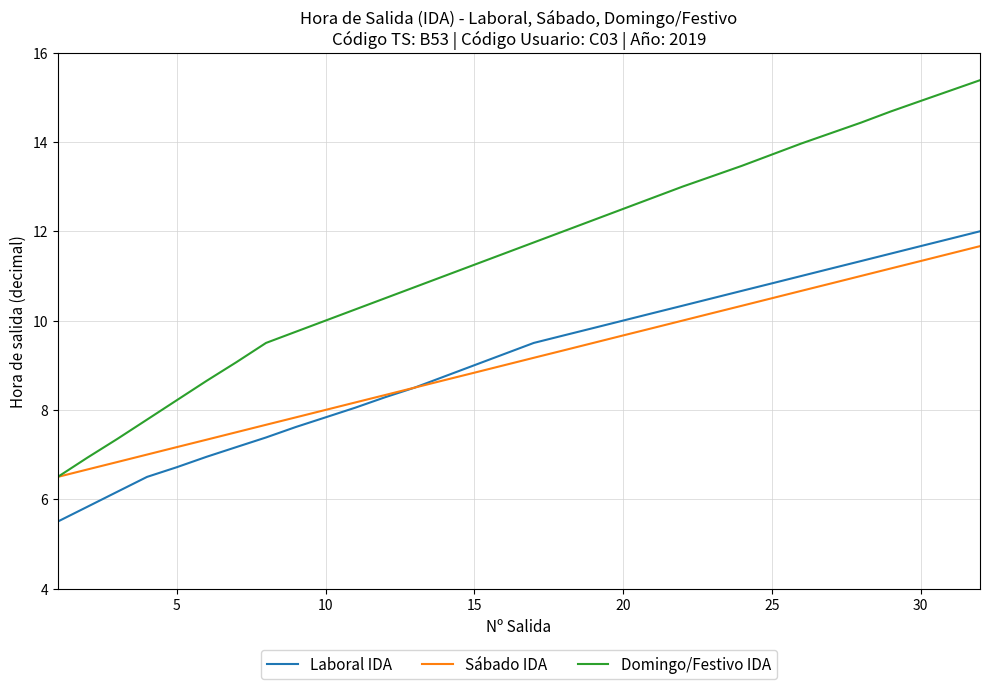

Which series has the largest total across all categories?

Domingo/Festivo IDA